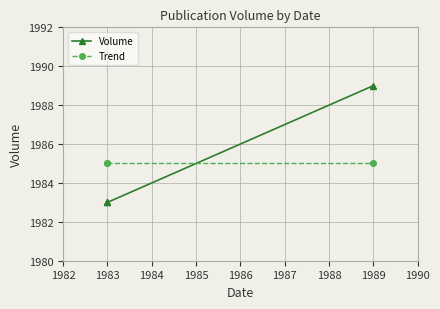

Which series changed the most between 1983 and 1989?

Volume